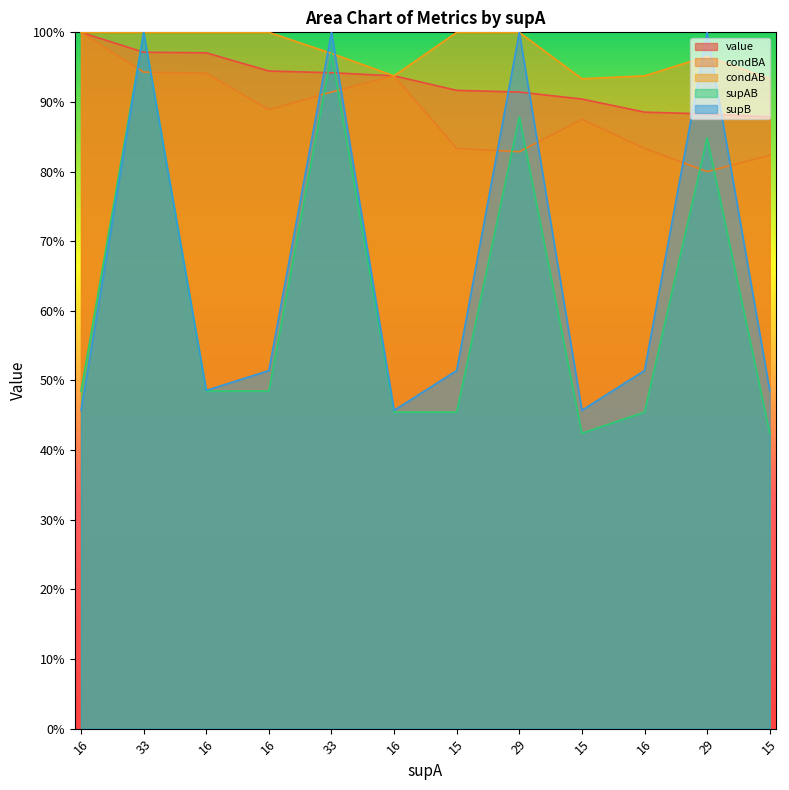

What is the sum of all condBA values?

10.6